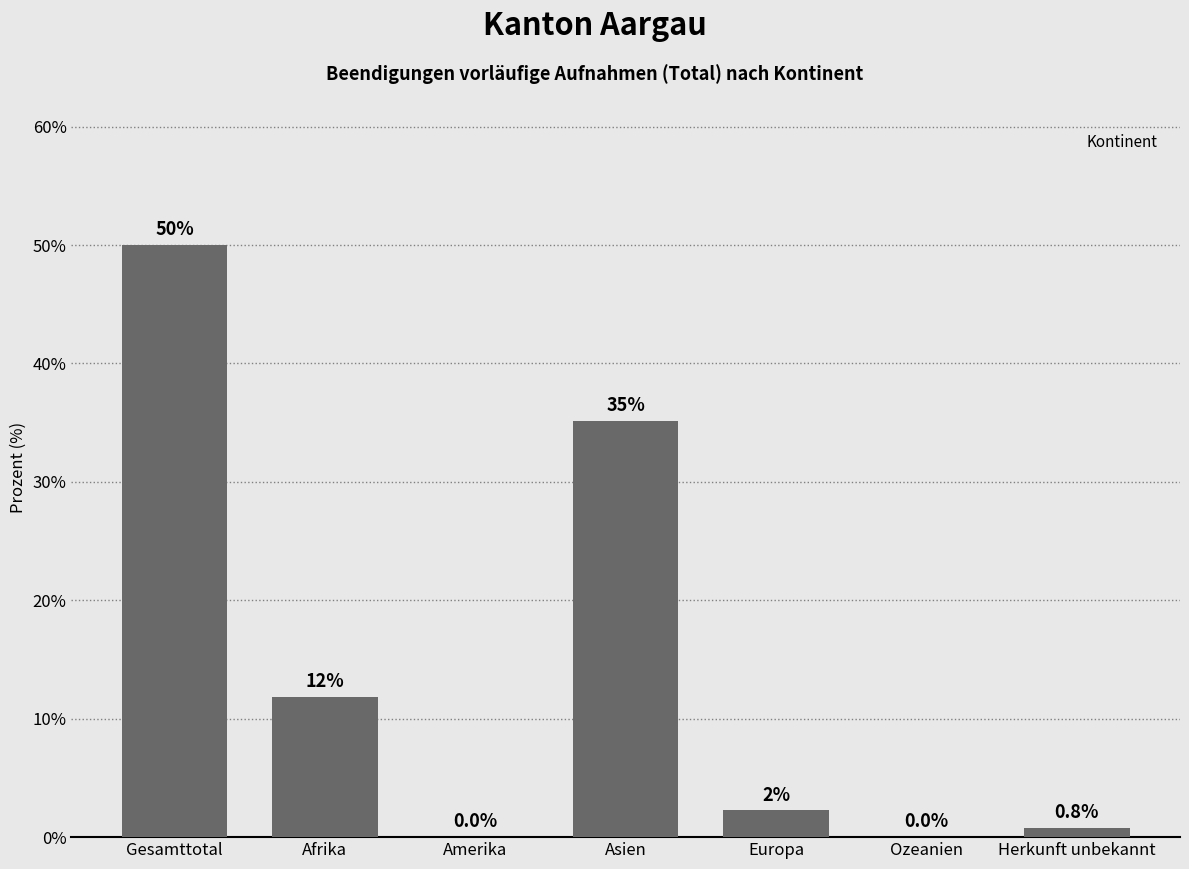

Which label corresponds to the largest value in the chart?

Gesamttotal